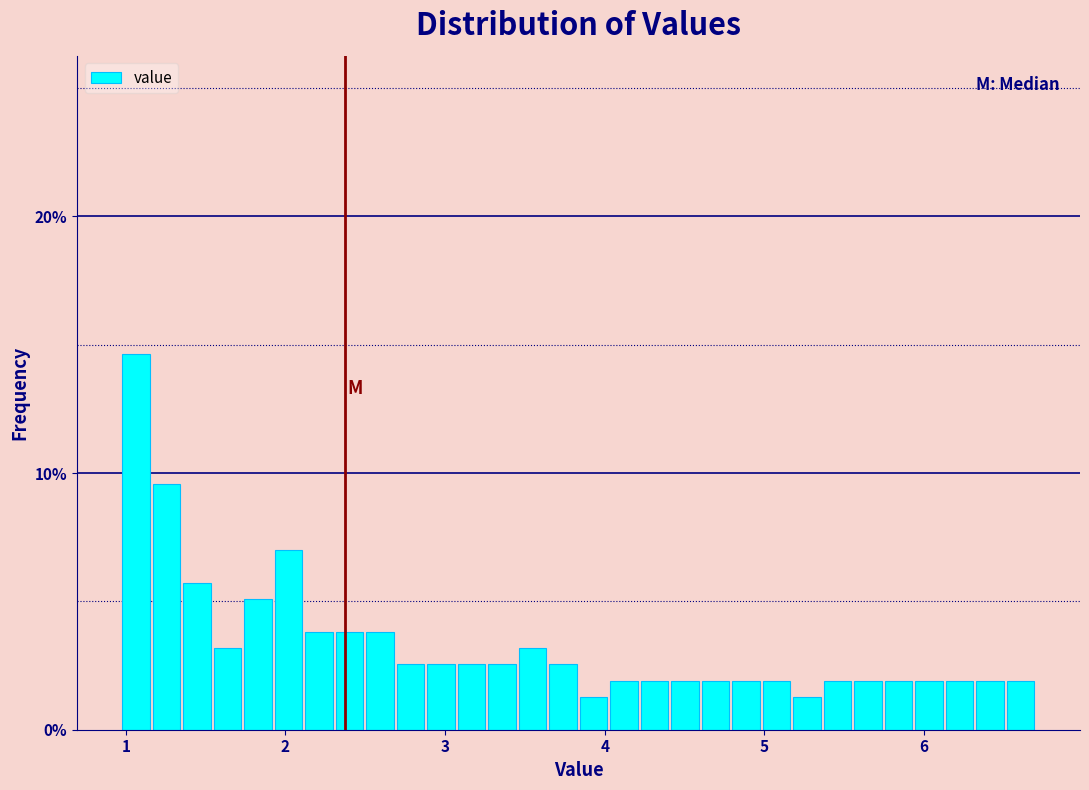

Around what value on the x-axis is the tallest bar? Give the approximate position of its centre, as read against the axis.

1.1